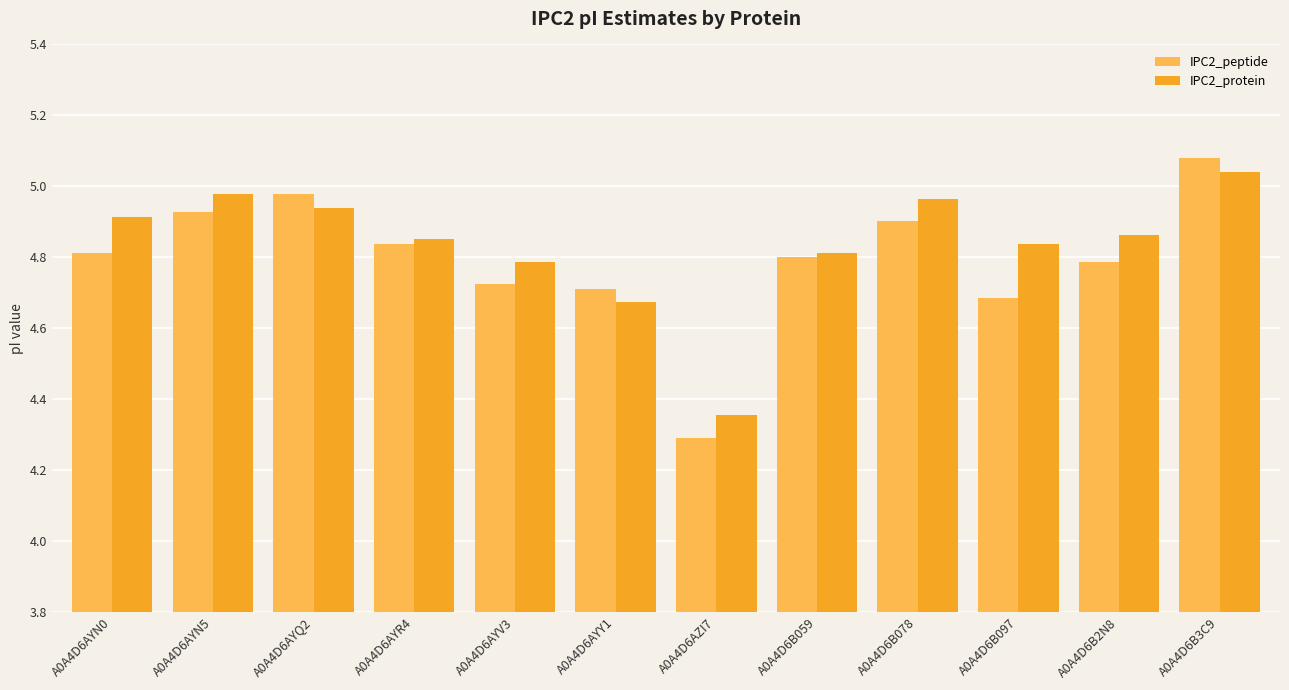

What are all the series names shown in the legend?

IPC2_peptide, IPC2_protein